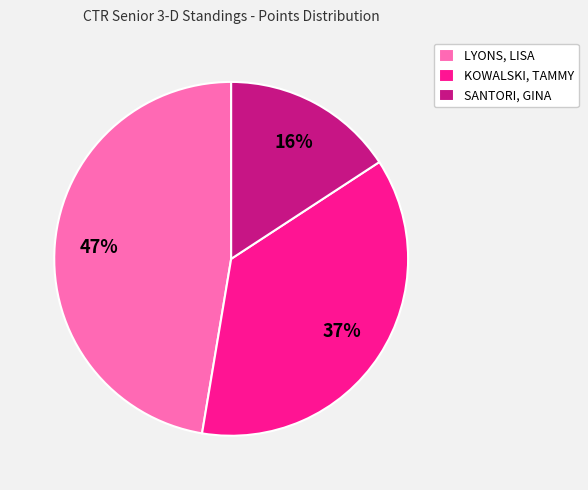

Is KOWALSKI, TAMMY the majority of the pie?

No